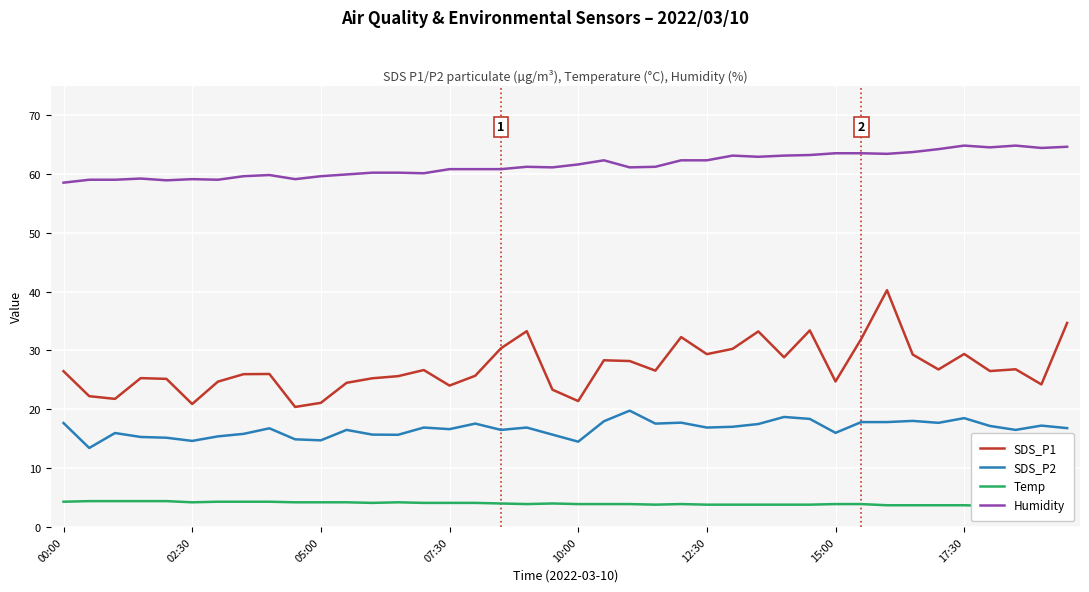

True or false: Humidity and SDS_P2 cross at least once.

False